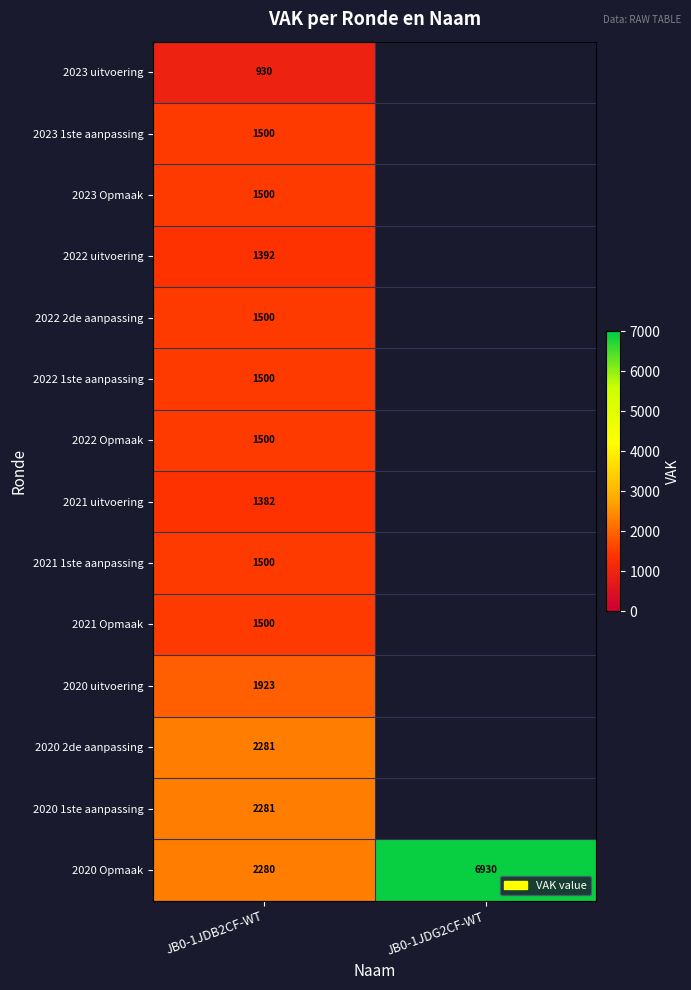

What is the total value across all series at JB0-1JDB2CF-WT?

22969